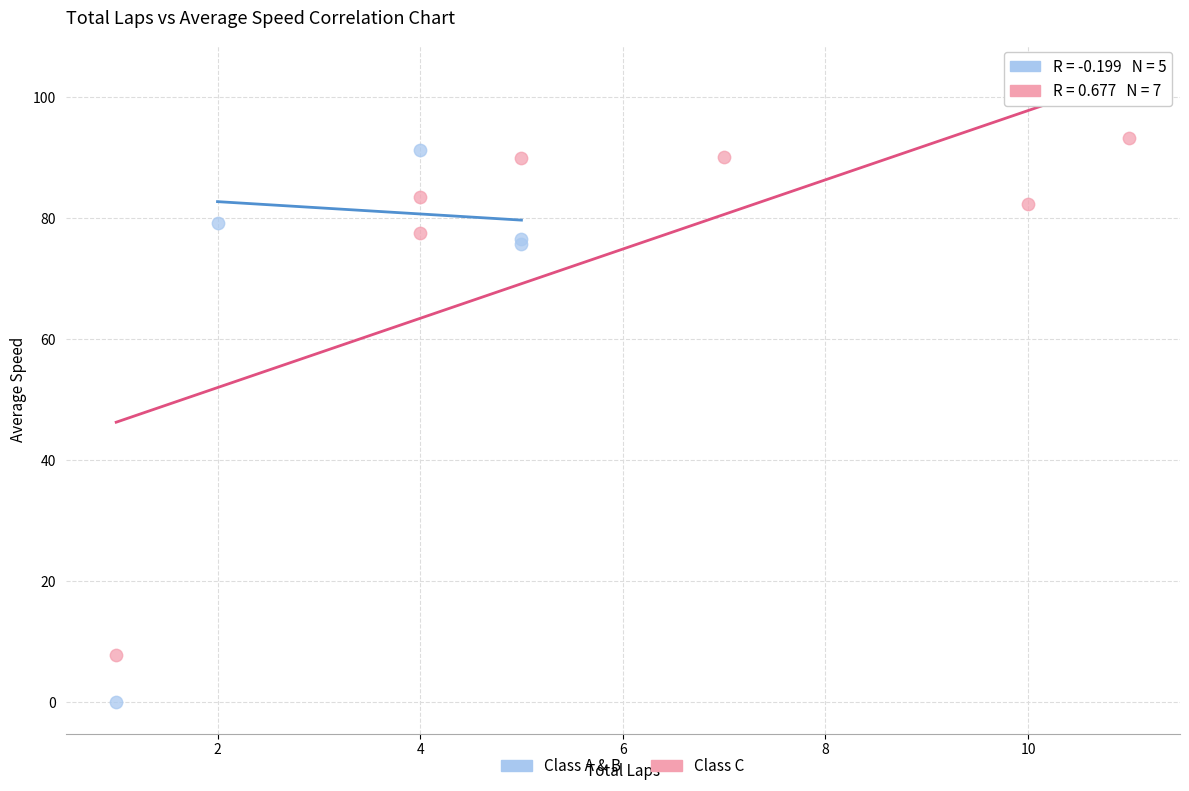

What are all the series names shown in the legend?

Class A & B, Class C